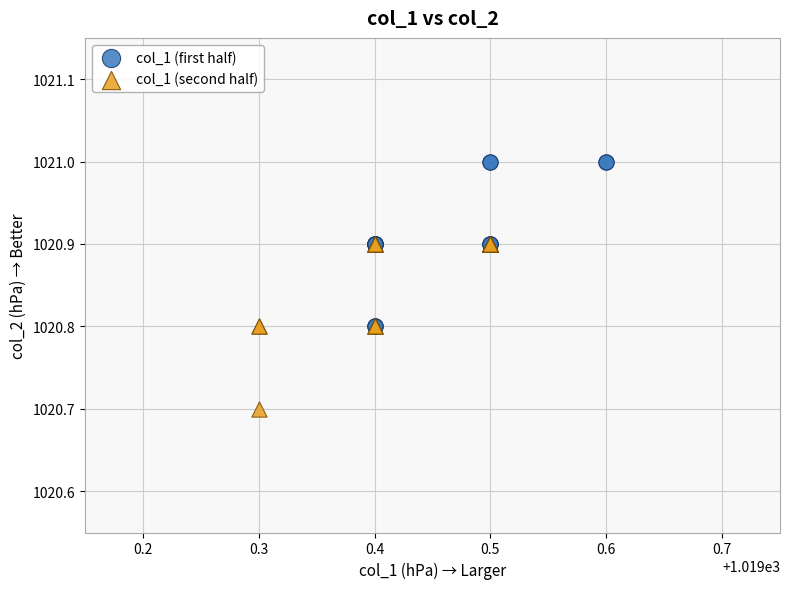

Which series contains the lowest Y value?

col_1 (second half)